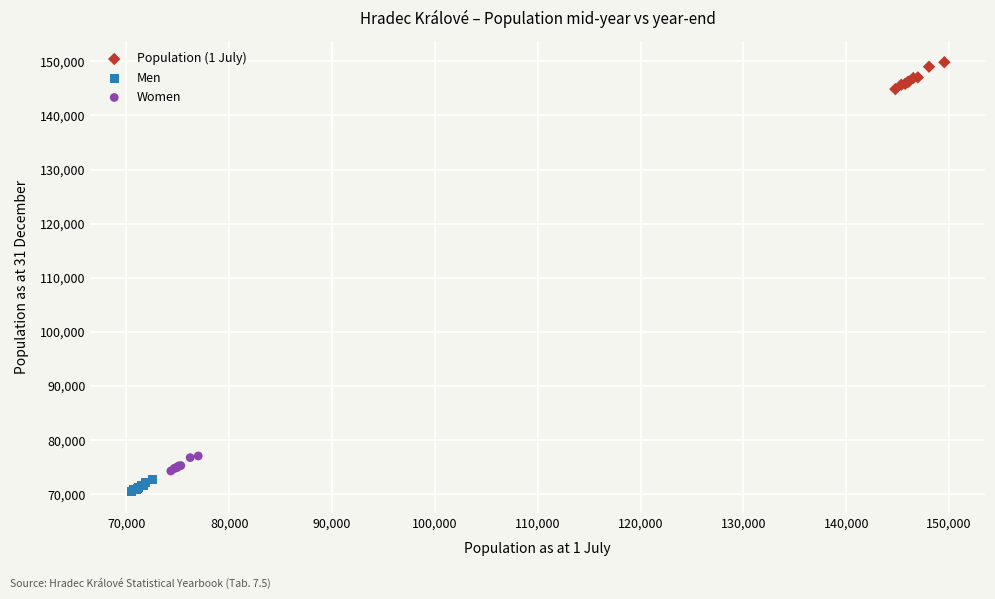

Which series reaches the maximum Y coordinate?

Population (1 July)